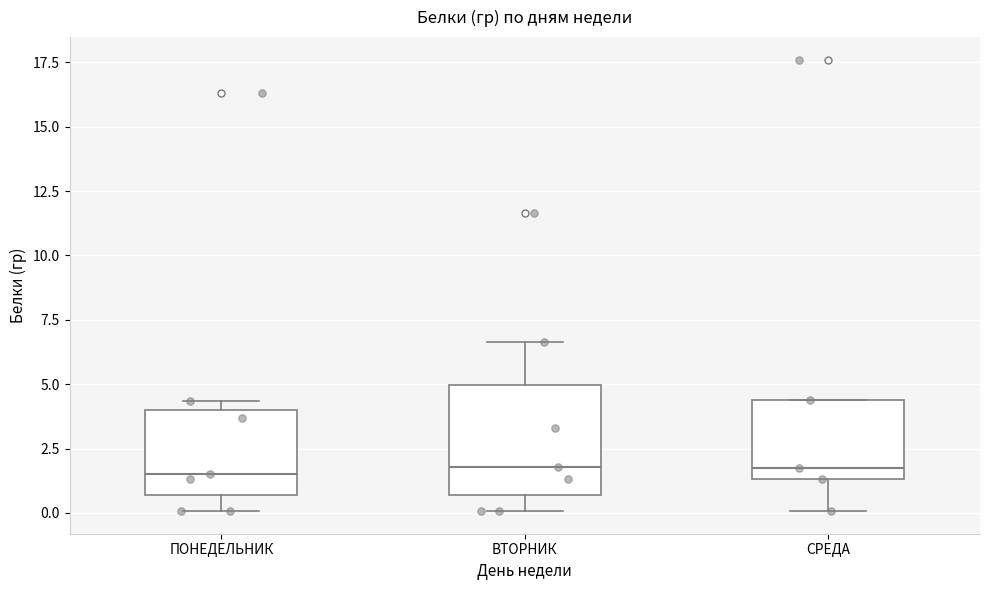

Reading left to right, transcribe this box plot: for each box, give where its median line is, the range the box spans, and where its two whiskers end, as read against the y-axis. The values are not printed on the chart, so give them approximately, as read against the axis.

ПОНЕДЕЛЬНИК: median 1.5, box 0.5 to 4.0, whiskers 0.0 to 4.5
ВТОРНИК: median 2.0, box 0.5 to 5.0, whiskers 0.0 to 6.5
СРЕДА: median 1.5 (just above the box's lower edge), box 1.5 to 4.5, whiskers 0.0 to 4.5